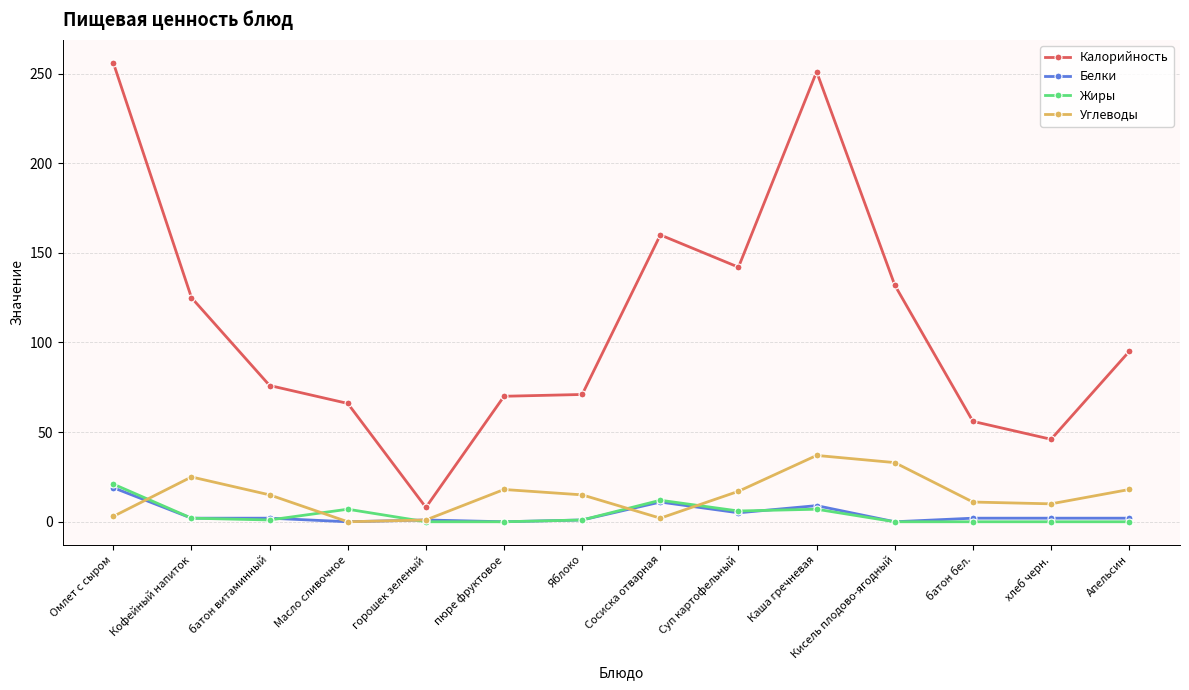

What is the total value across all series at Омлет с сыром?

299